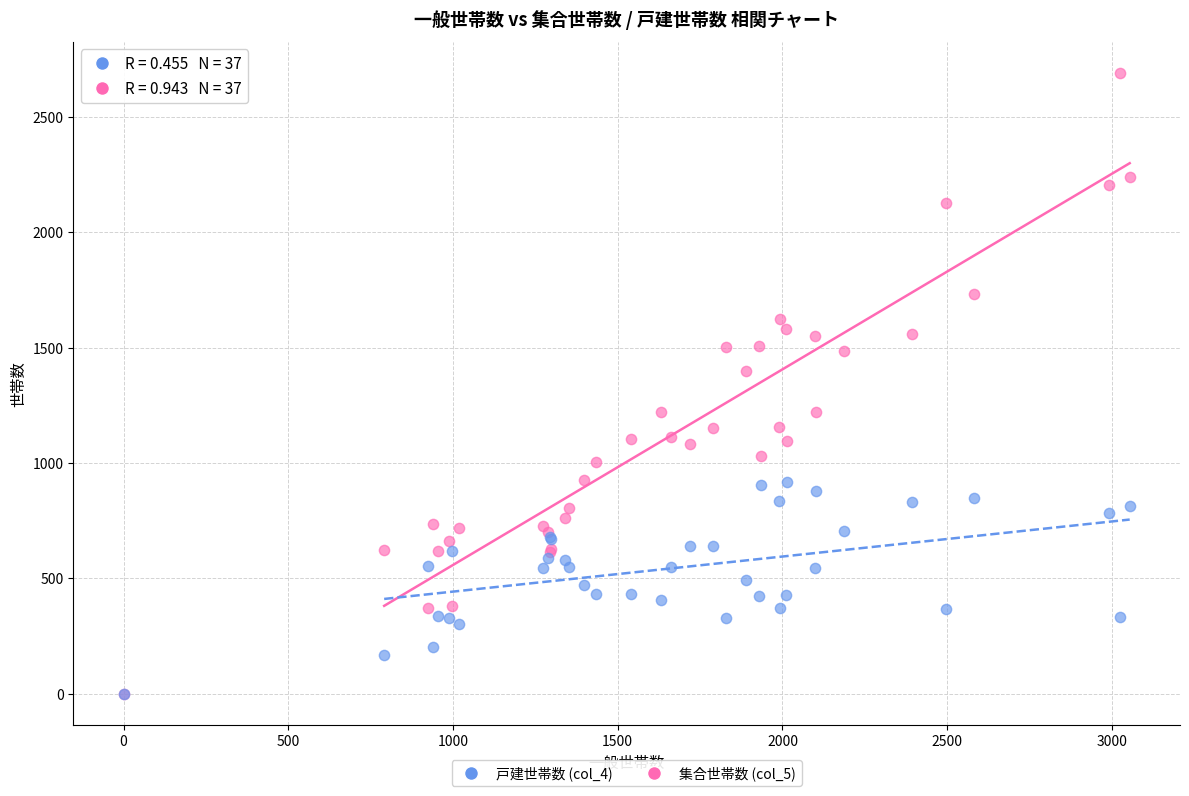

Across all series, what Y value is closest to 1345?

1398